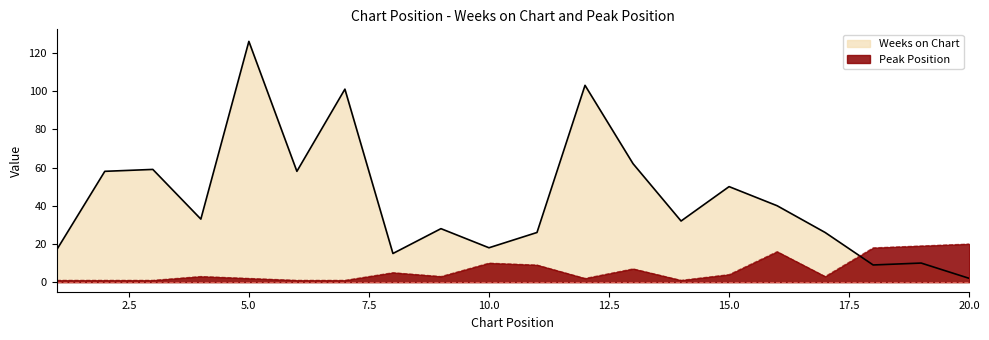

What is the difference between the maximum and second lowest values in the Peak Position series?

19